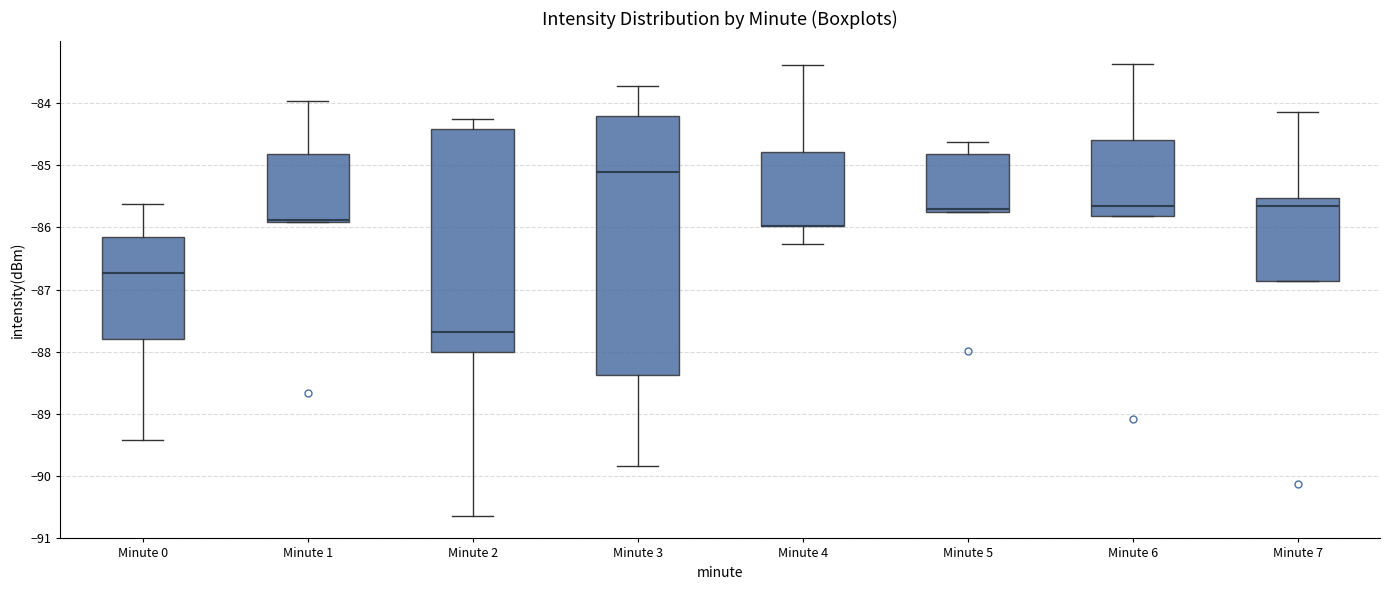

Where is the upper edge of the box for Minute 7 on the y-axis? The values are not printed on the chart, so give them approximately, as read against the axis.

-85.5